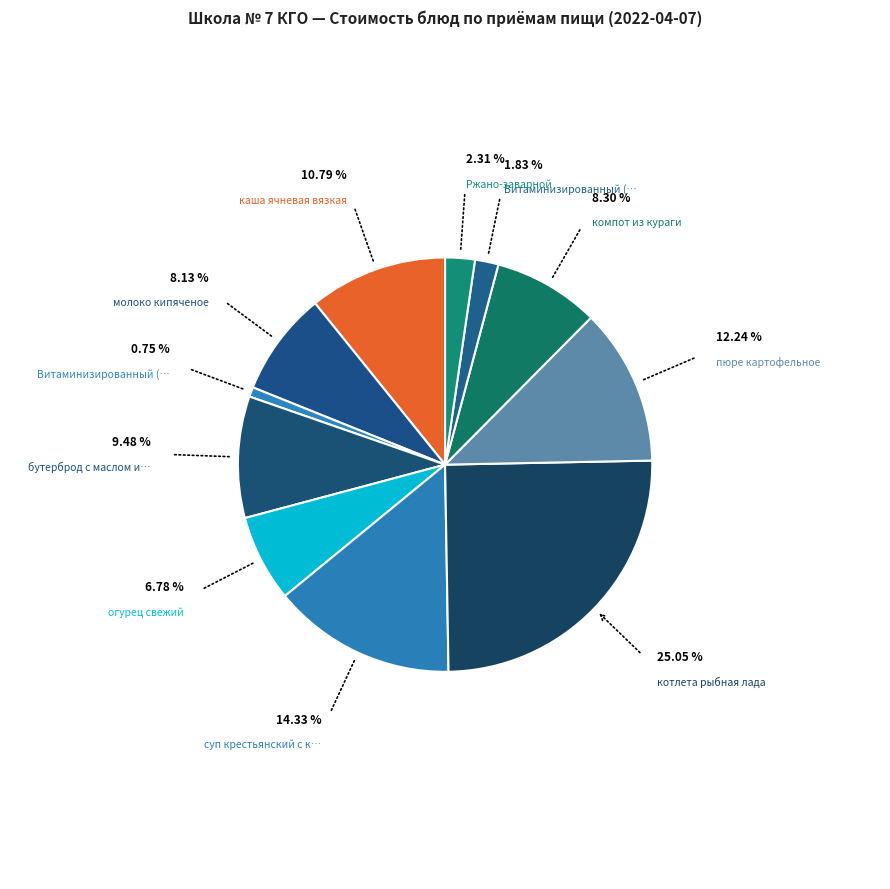

What is the largest slice in the pie chart?

котлета рыбная лада